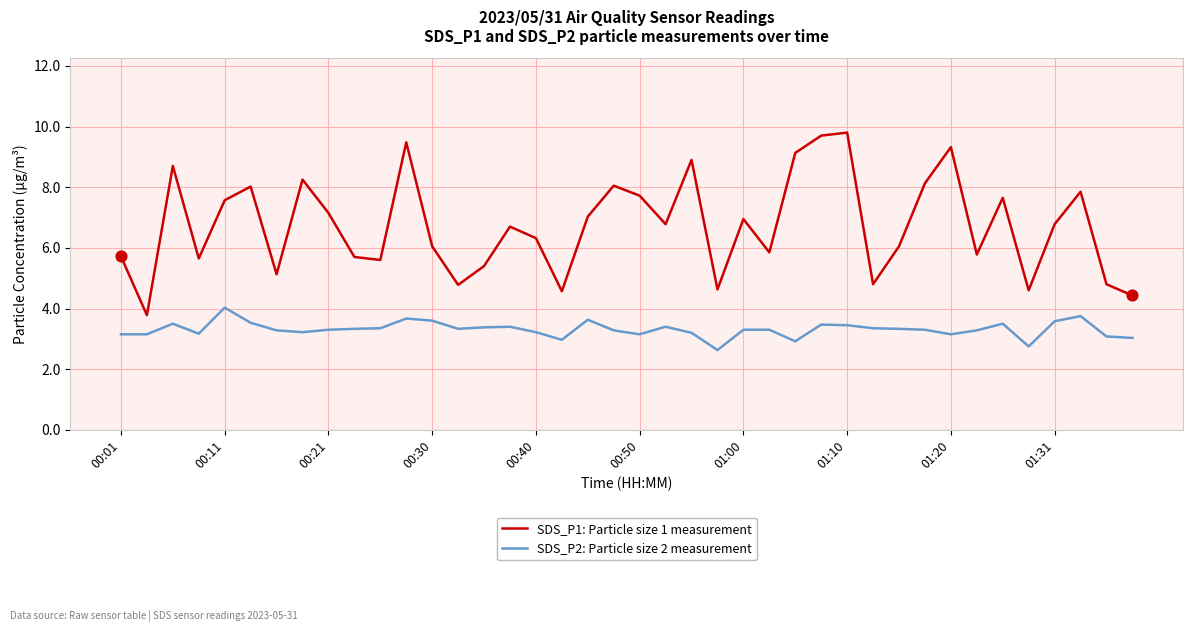

At how many categories does at least one series exceed 5?

32